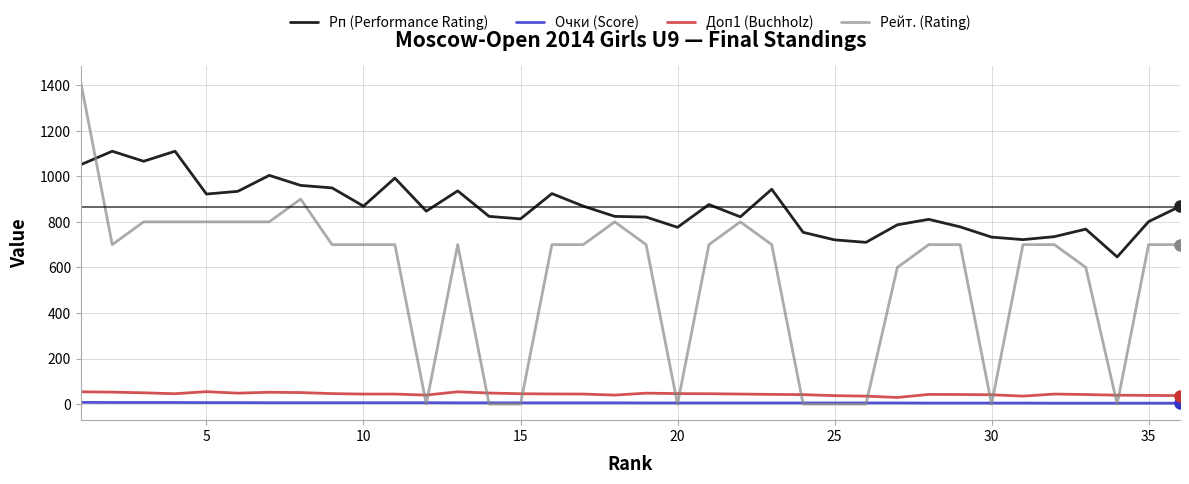

Which series has the largest range (max minus min)?

Рейт. (Rating)